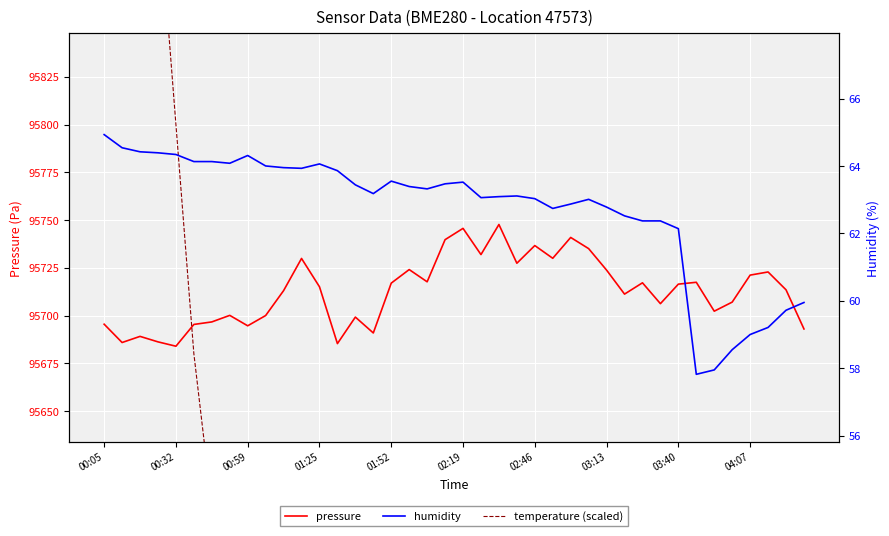

What is the value of the pressure point at the 19th from the left?

95717.7